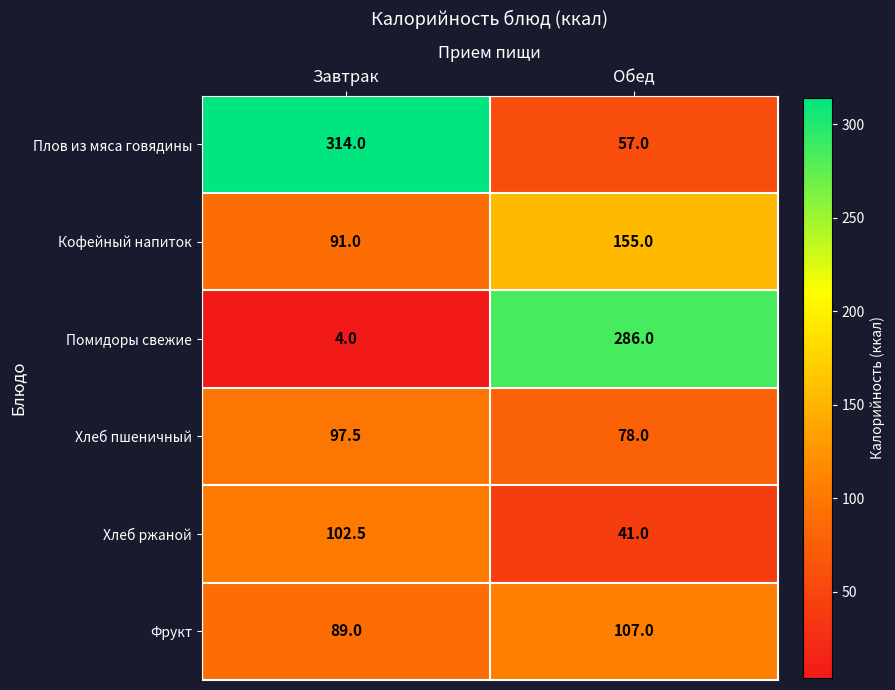

What is the spread (max minus min) of values at Завтрак?

310.0